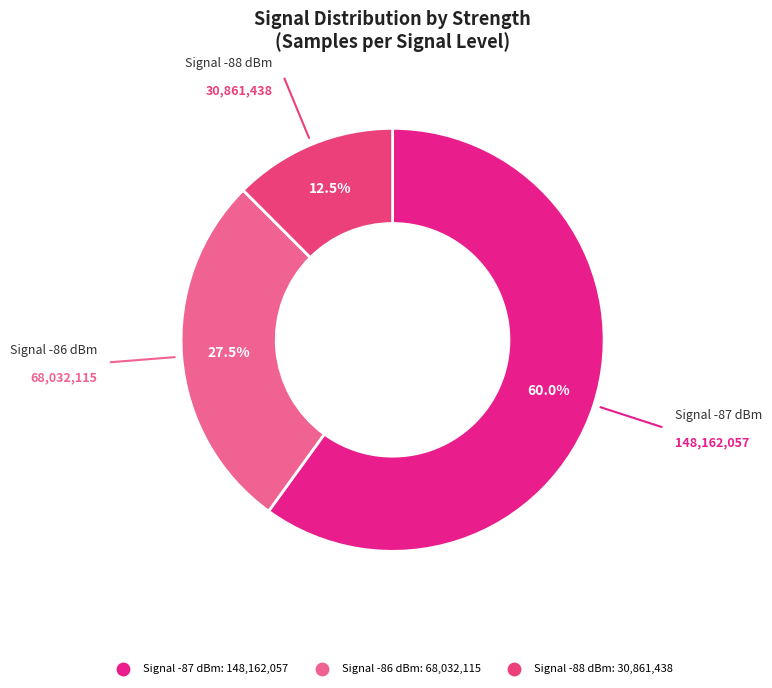

How many slices are in this pie chart?

3